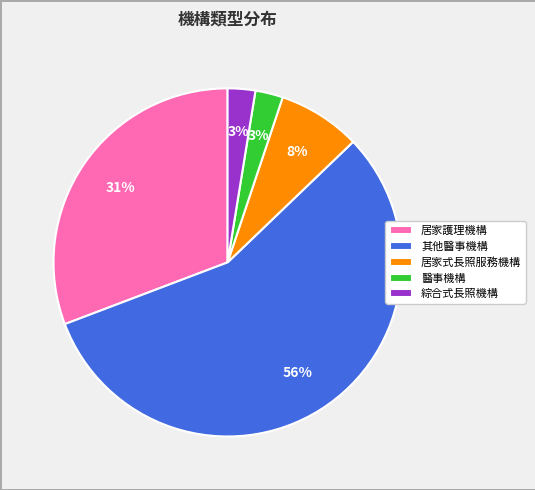

To the nearest percent, what is the average slice percentage?

20%